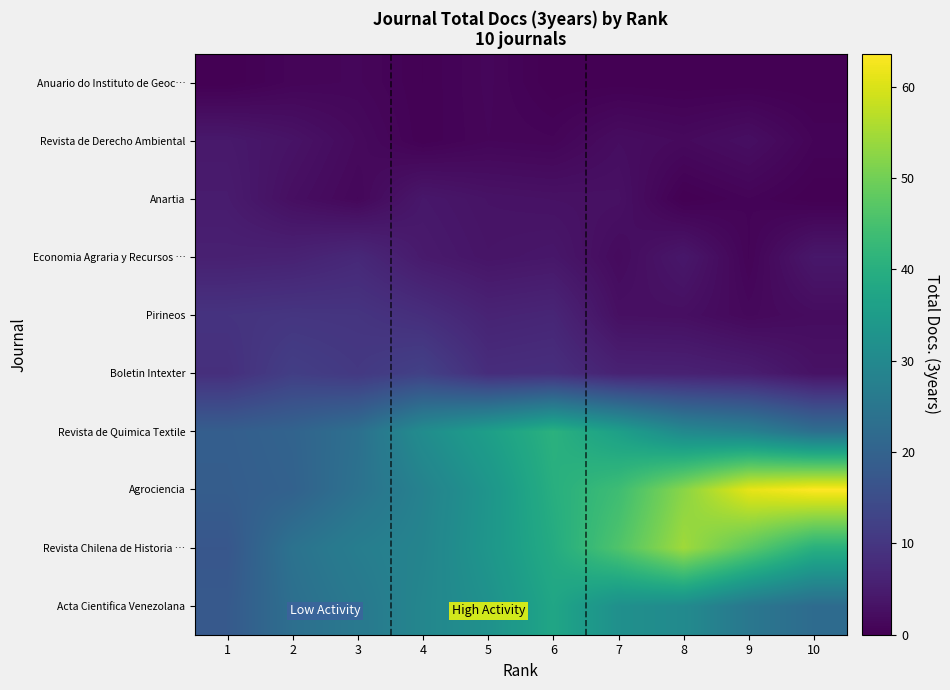

List the series in order of their peak value, lowest first.

Anuario do Instituto de Geoc…, Revista de Derecho Ambiental, Anartia, Economia Agraria y Recursos …, Pirineos, Boletin Intexter, Acta Cientifica Venezolana, Revista de Quimica Textile, Revista Chilena de Historia …, Agrociencia